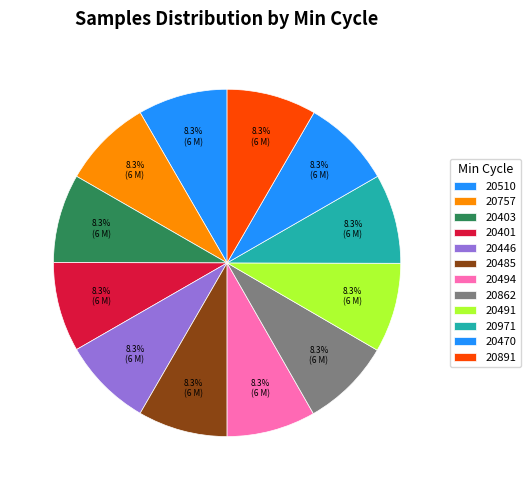

How many segments does this pie chart have?

12